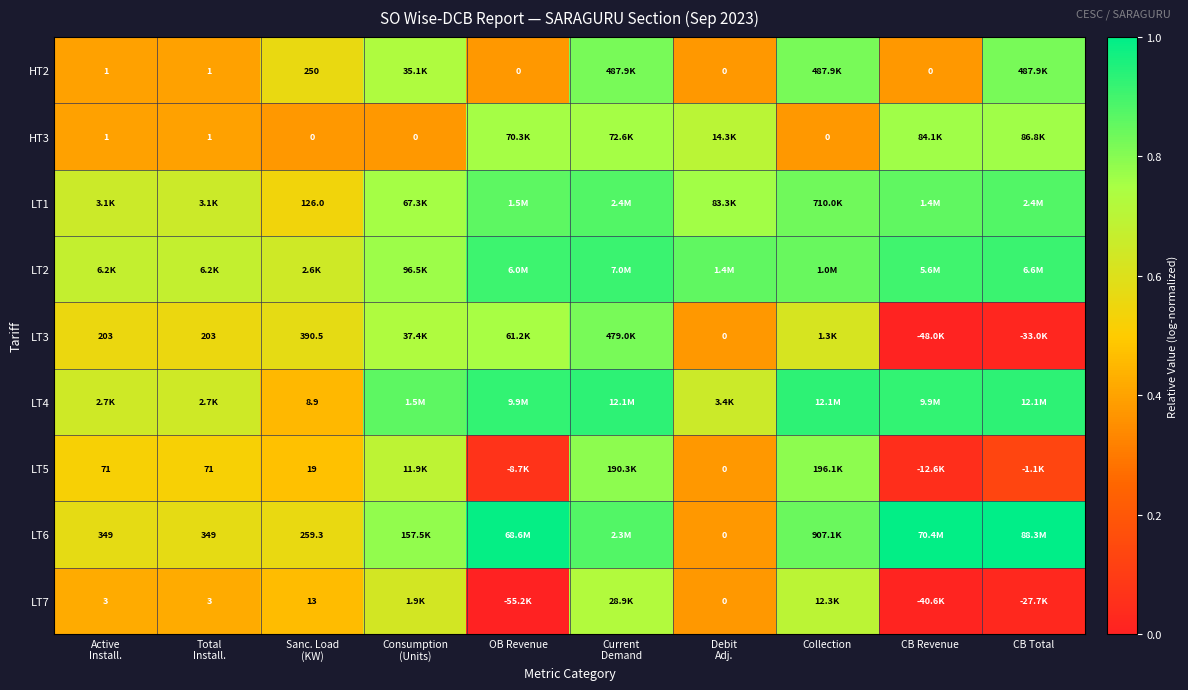

At which category is the sum across all series the highest?

Current
Demand